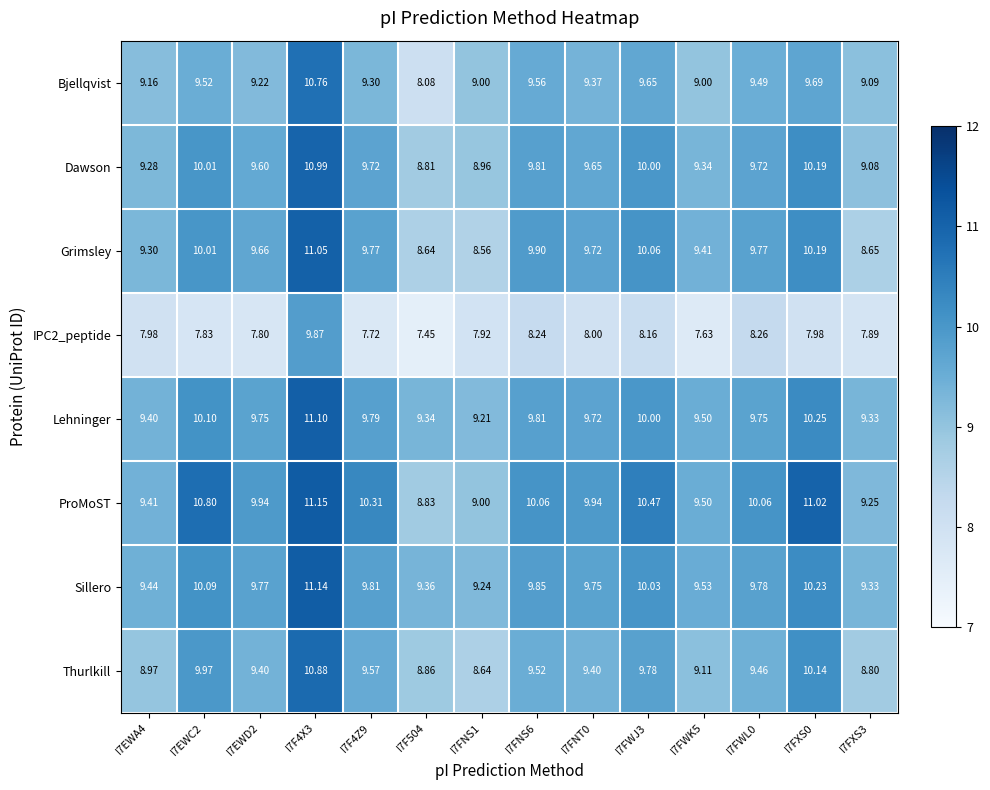

Which series has the widest spread of values?

Bjellqvist